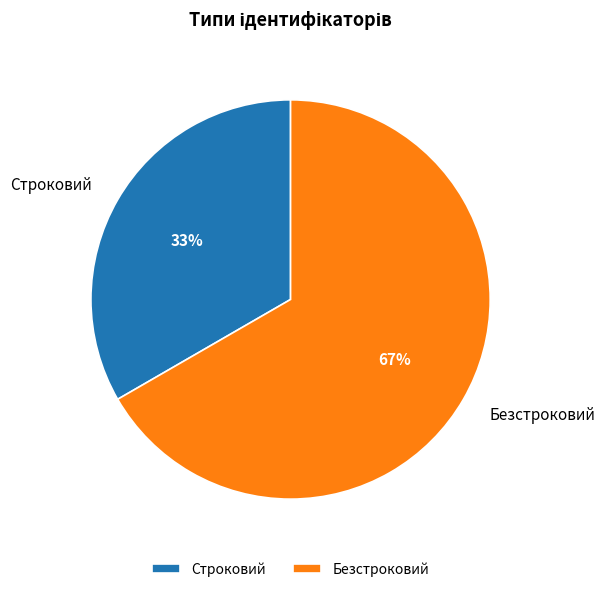

Approximately how many times larger is the value at Безстроковий compared to Строковий?

2.0